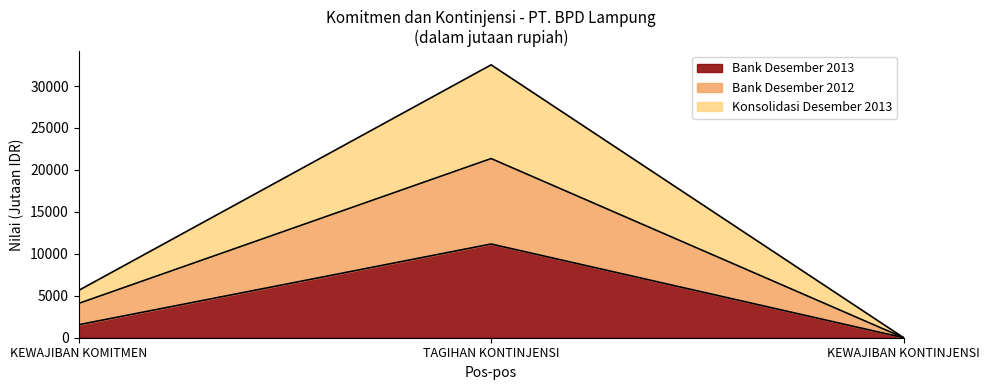

What are all the series names shown in the legend?

Bank Desember 2013, Bank Desember 2012, Konsolidasi Desember 2013